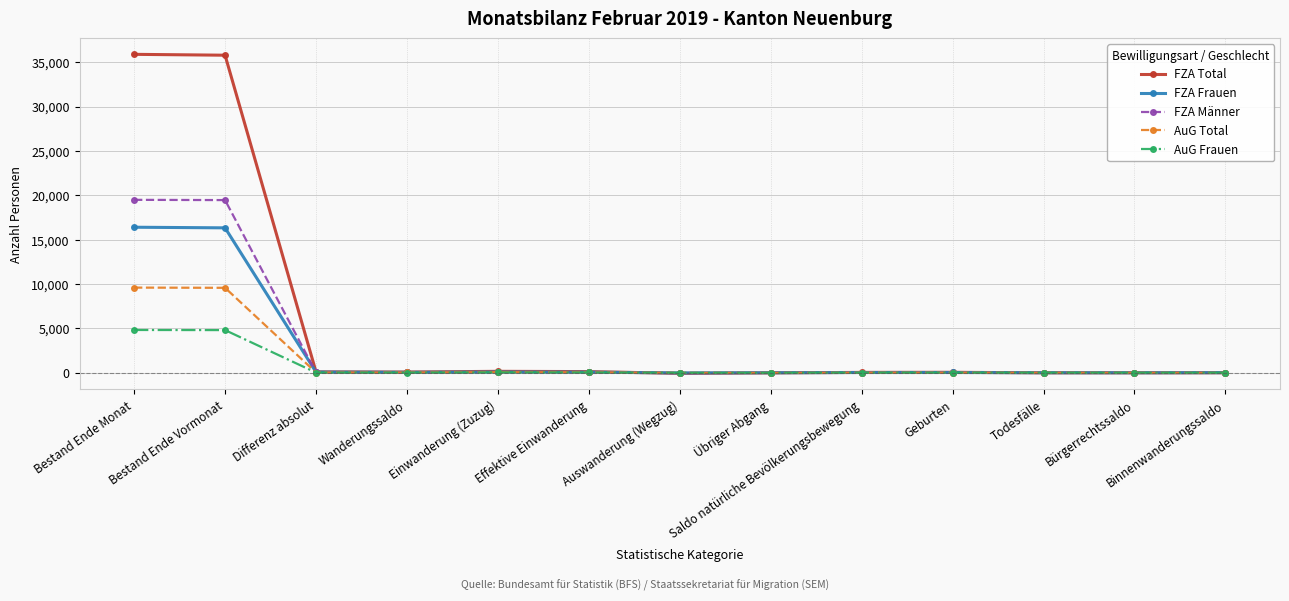

Rank the series by their maximum value, from lowest to highest.

AuG Frauen, AuG Total, FZA Frauen, FZA Männer, FZA Total